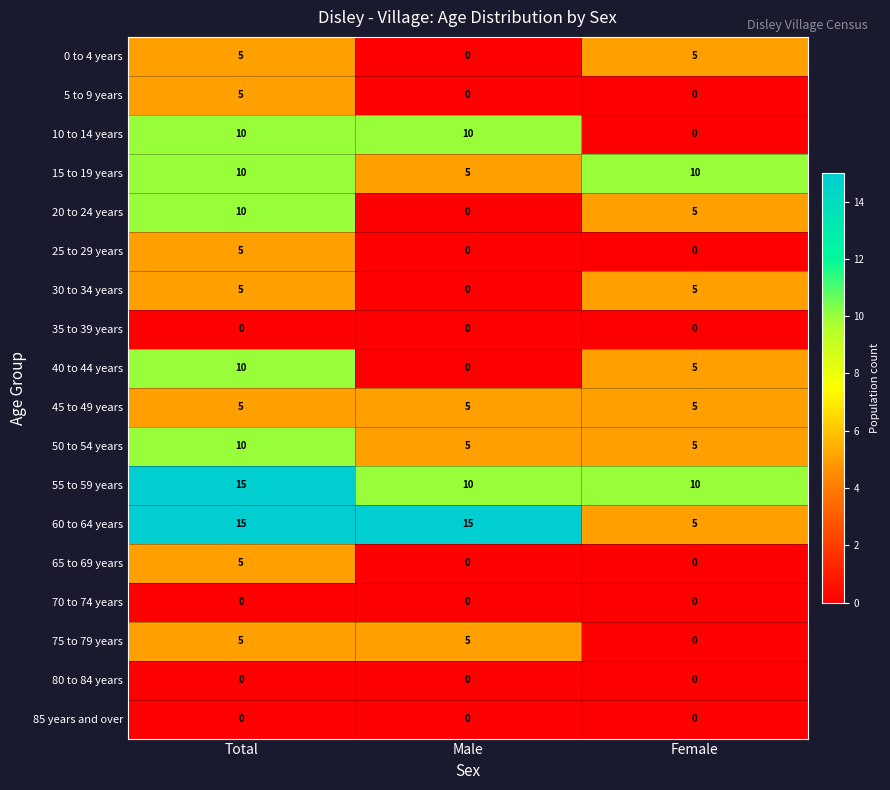

What is the difference between the highest and lowest values at Total?

15